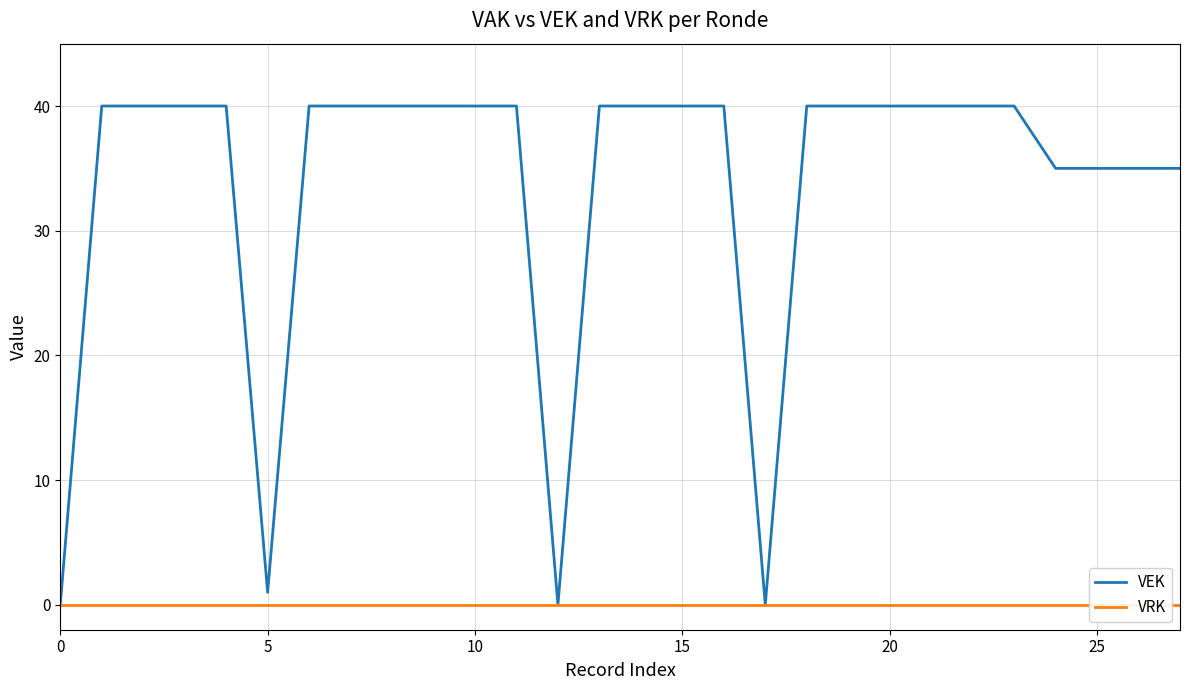

Reading left to right, extract all data points from this chart.

VEK: 0	40	40	40	40	1	40	40	40	40	40	40	0	40	40	40	40	0	40	40	40	40	40	40	35	35	35	35
VRK: 0	0	0	0	0	0	0	0	0	0	0	0	0	0	0	0	0	0	0	0	0	0	0	0	0	0	0	0